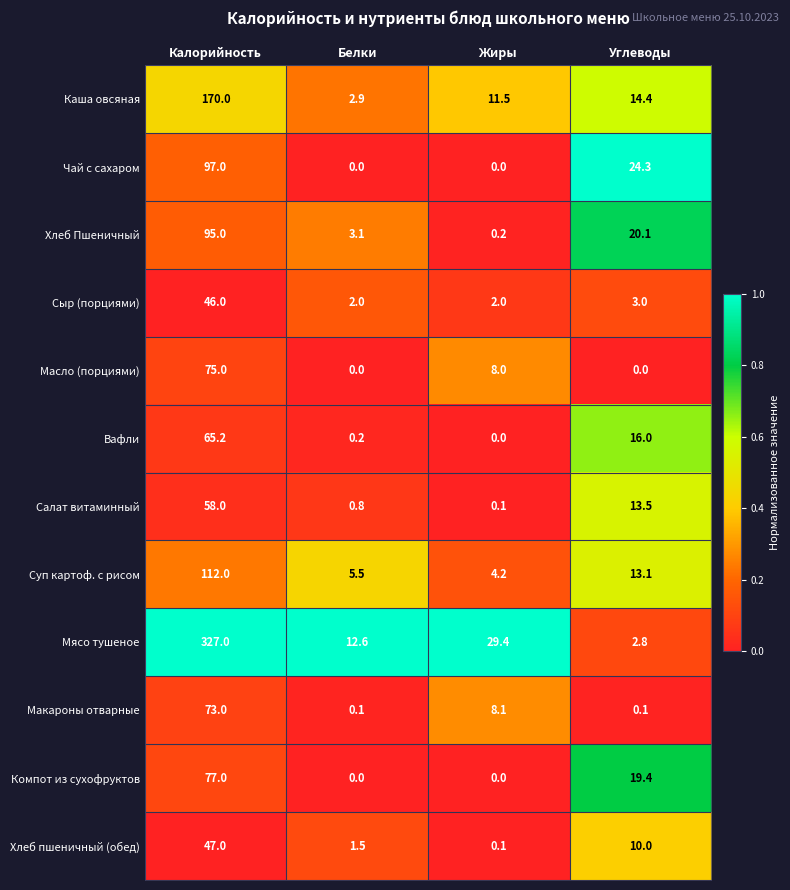

What is the greatest value displayed?

327.0